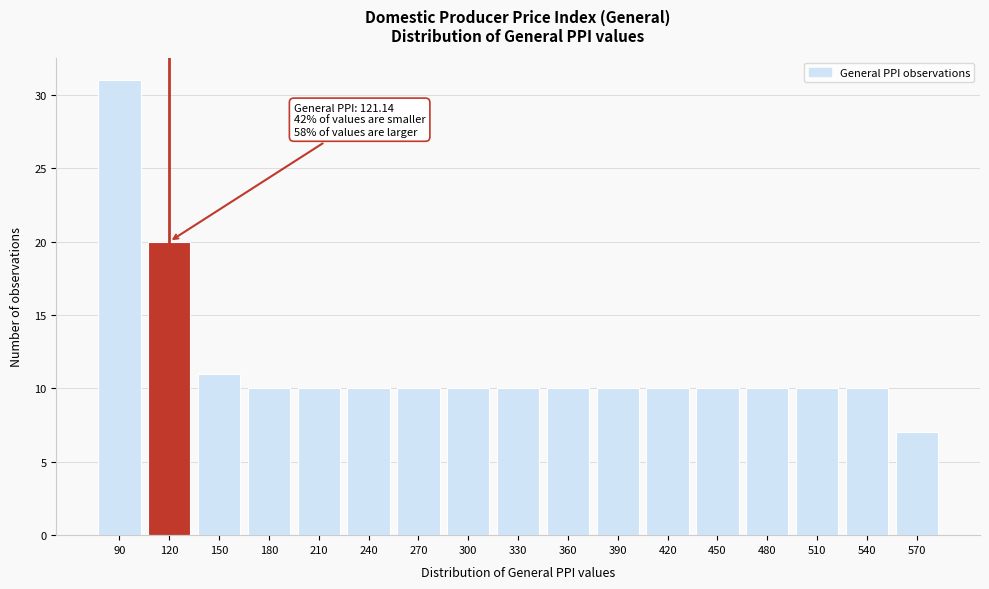

Reading left to right, list all the values displayed in this chart.

90=31	120=20	150=11	180=10	210=10	240=10	270=10	300=10	330=10	360=10	390=10	420=10	450=10	480=10	510=10	540=10	570=7